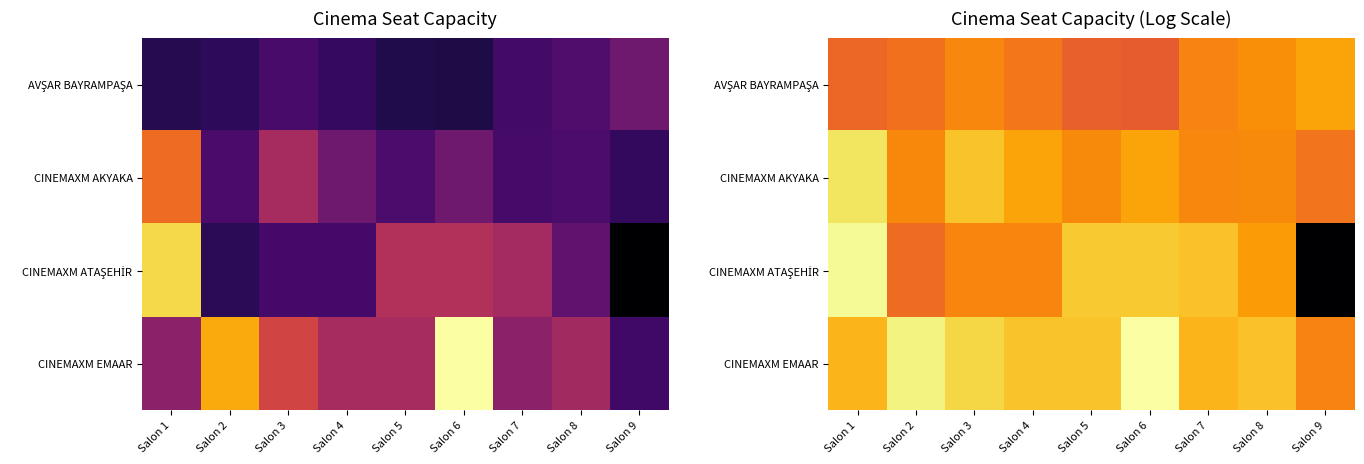

Rank the categories by CINEMAXM EMAAR value from lowest to highest.

Salon 9, Salon 1, Salon 7, Salon 8, Salon 4, Salon 5, Salon 3, Salon 2, Salon 6